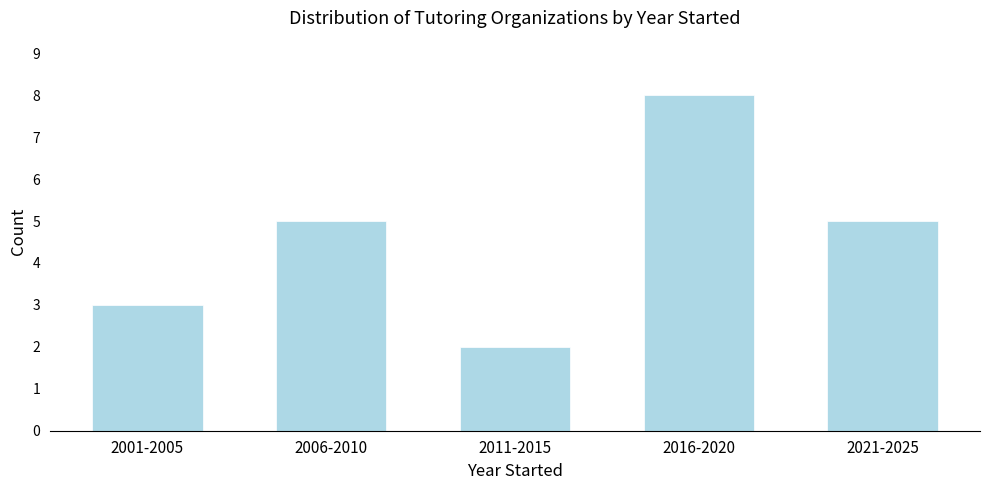

Reading left to right, what are all the values shown in this chart?

3	5	2	8	5